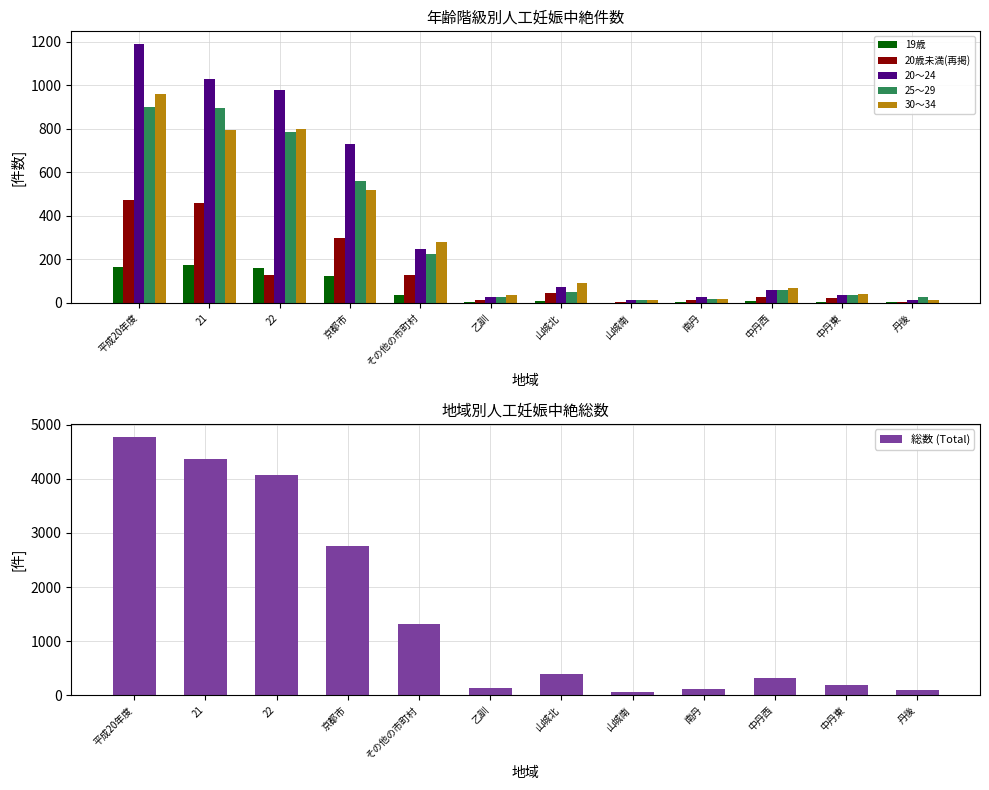

Read the 19歳 value at 丹後.

3